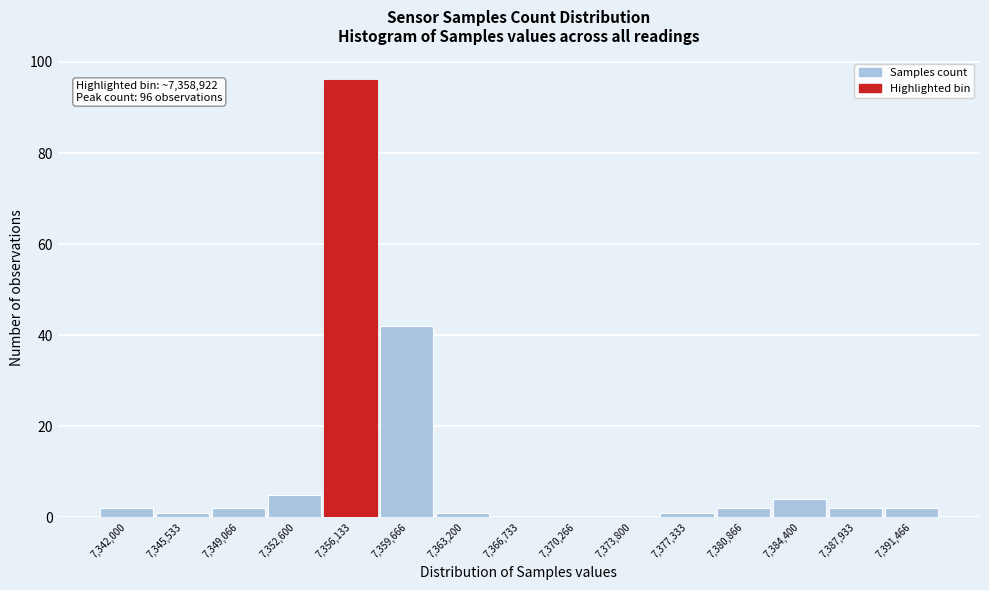

Reading right to left, list all the values displayed in this chart.

7,391,466=2	7,387,933=2	7,384,400=4	7,380,866=2	7,377,333=1	7,373,800=0	7,370,266=0	7,366,733=0	7,363,200=1	7,359,666=42	7,356,133=96	7,352,600=5	7,349,066=2	7,345,533=1	7,342,000=2